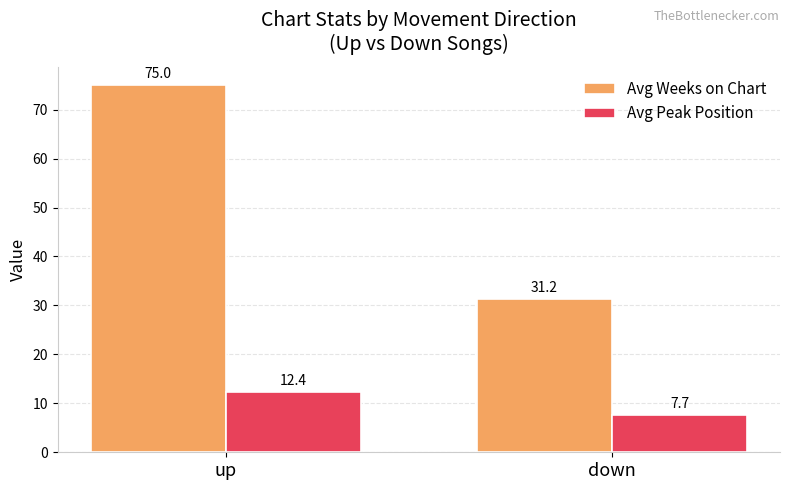

At how many categories does at least one series exceed 50?

1